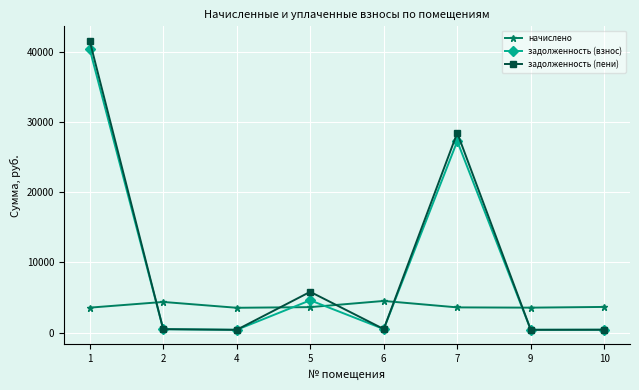

Where do задолженность (взнос) and начислено first cross each other?

1 and 2